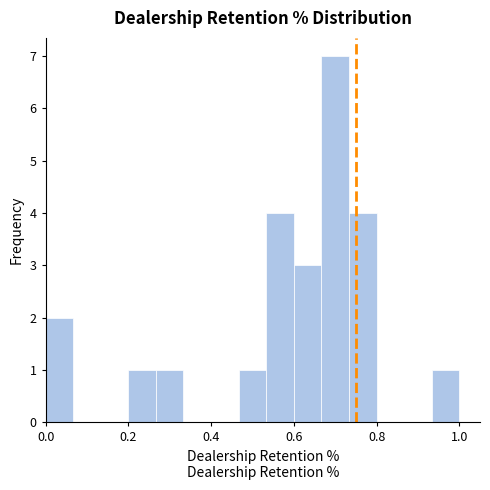

Read against the x-axis, roughly where is the centre of the tallest bar?

0.70